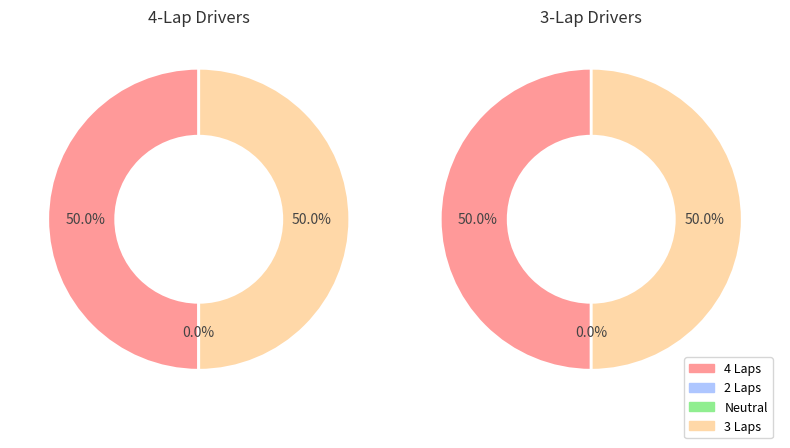

The Stephen Eisert slice represents 11% of the pie. True or false?

False